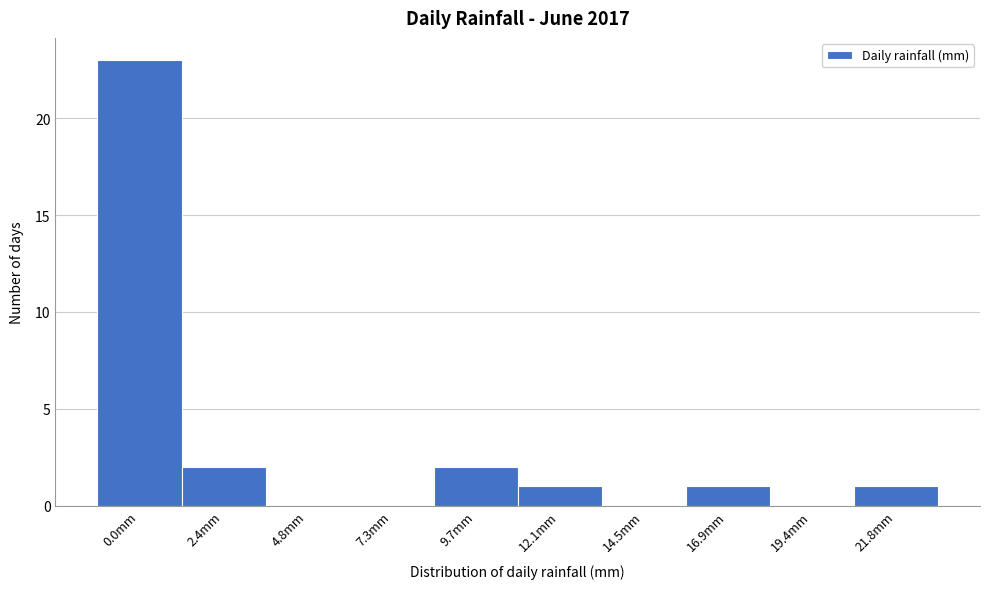

Reading left to right, what are all the values shown in this chart?

0.0mm=23	2.4mm=2	4.8mm=0	7.3mm=0	9.7mm=2	12.1mm=1	14.5mm=0	16.9mm=1	19.4mm=0	21.8mm=1